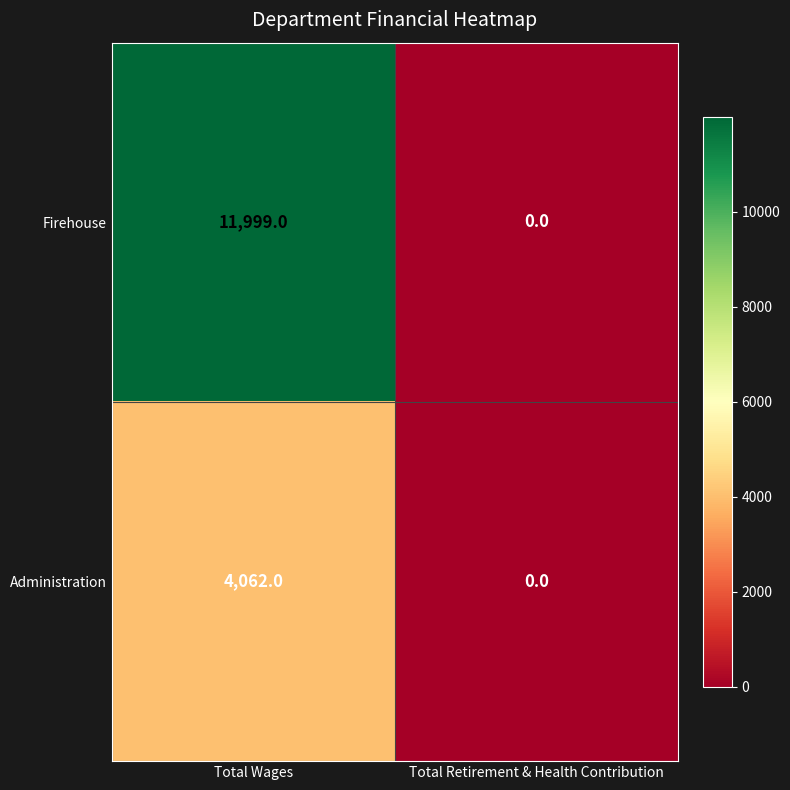

Which series has the largest total across all categories?

Firehouse